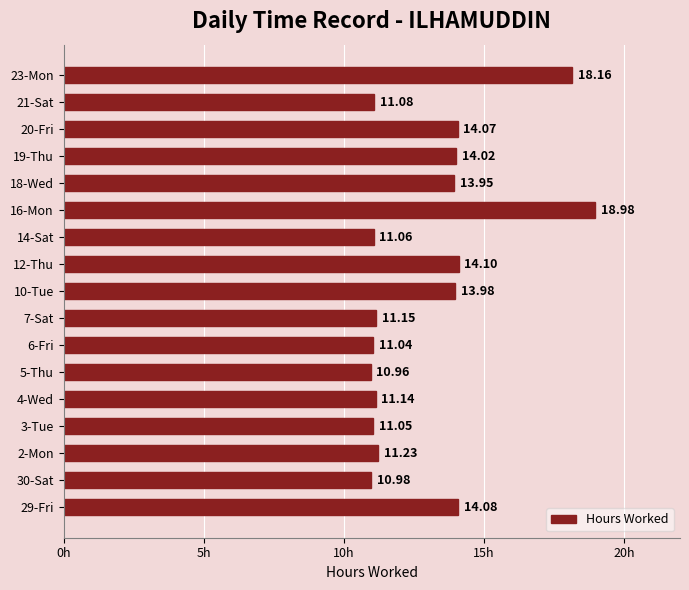

Which has a higher value, 4-Wed or 12-Thu?

12-Thu